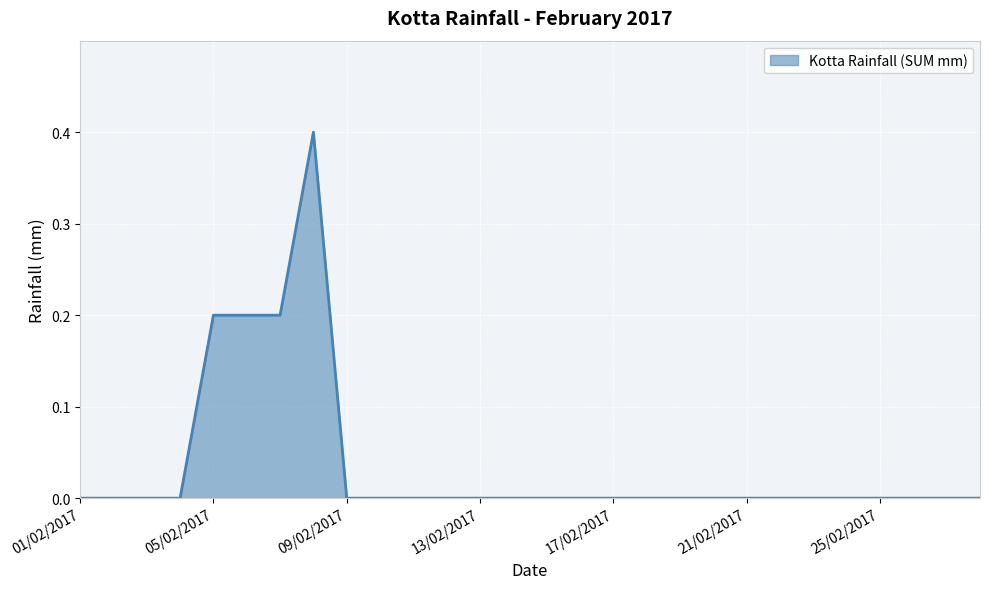

How many lines are shown in the chart?

1